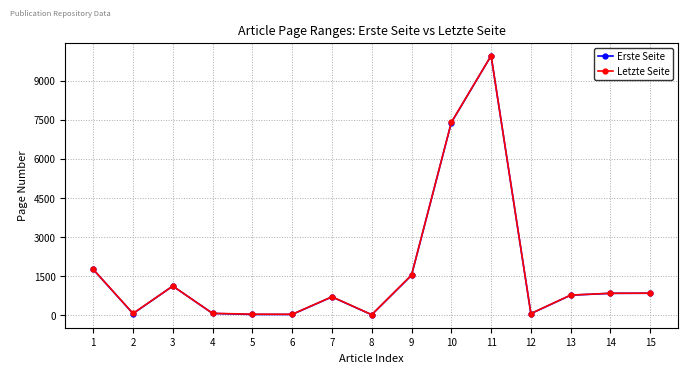

True or false: Erste Seite has more than 1 interior local peaks.

True